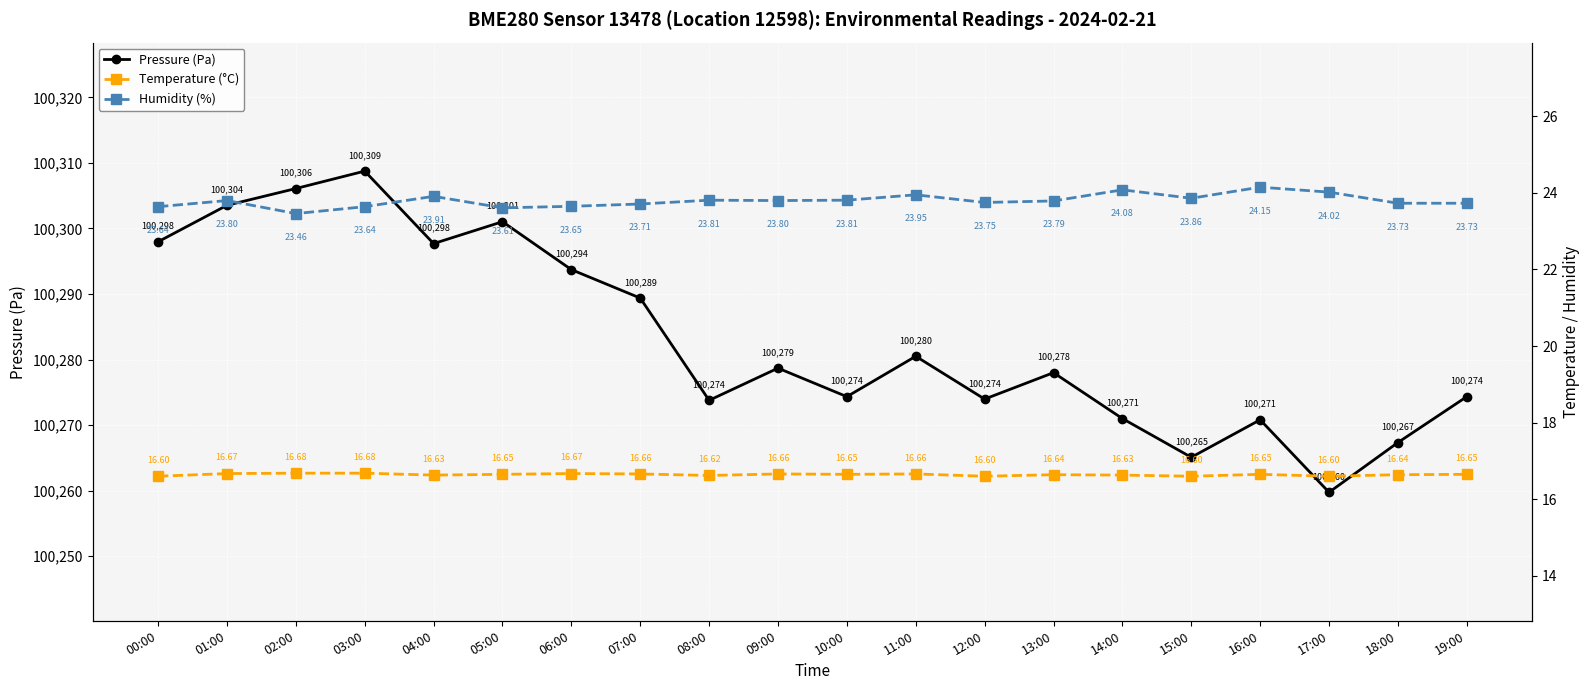

What is the label of the 15th point from the right?

05:00